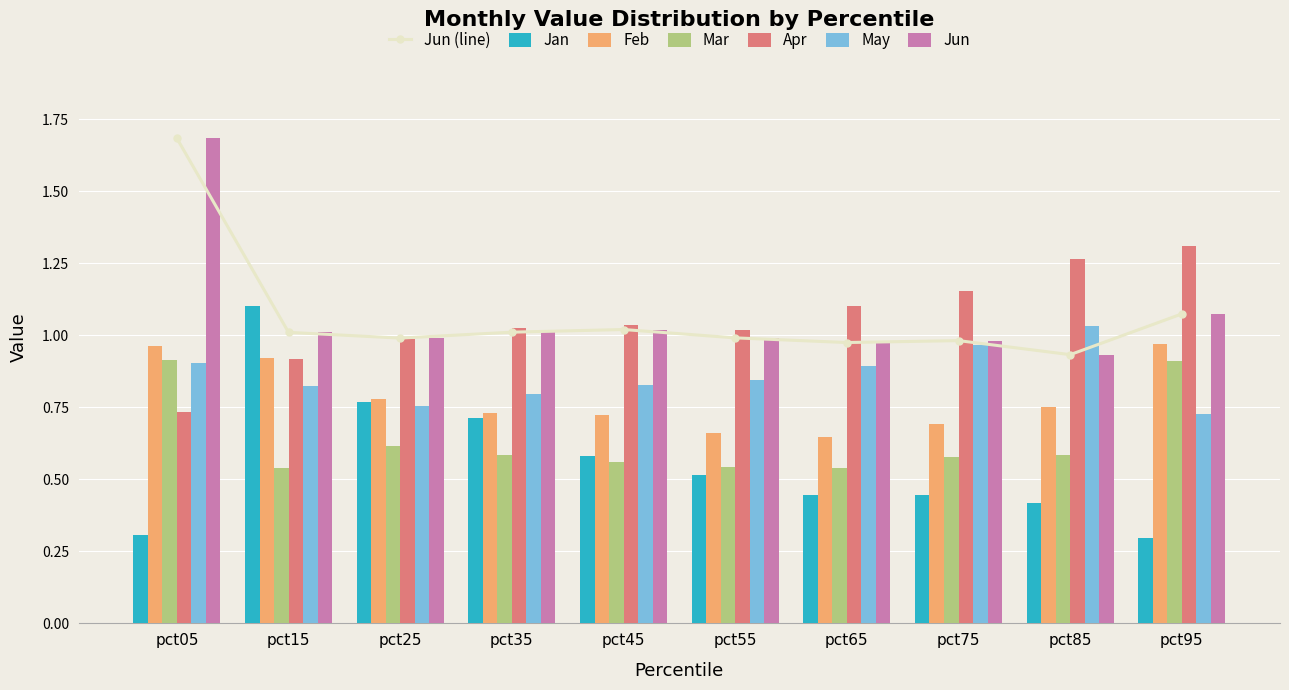

What is the sum of the May values at pct95 and pct25?

1.5